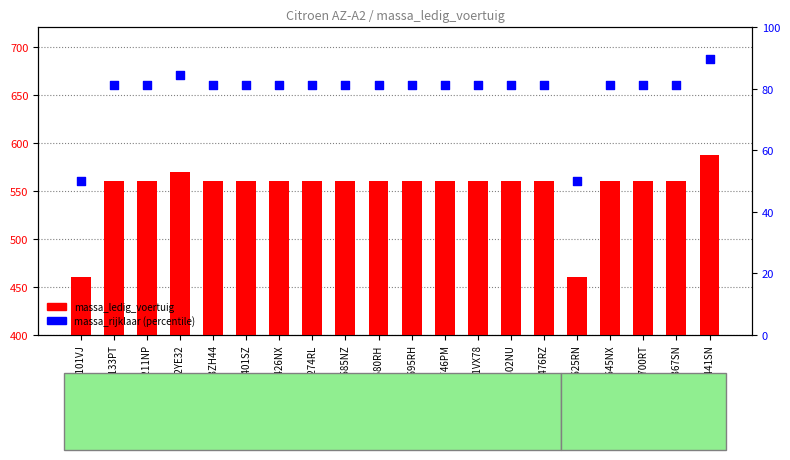

Which series contains the highest Y value?

massa_ledig_voertuig